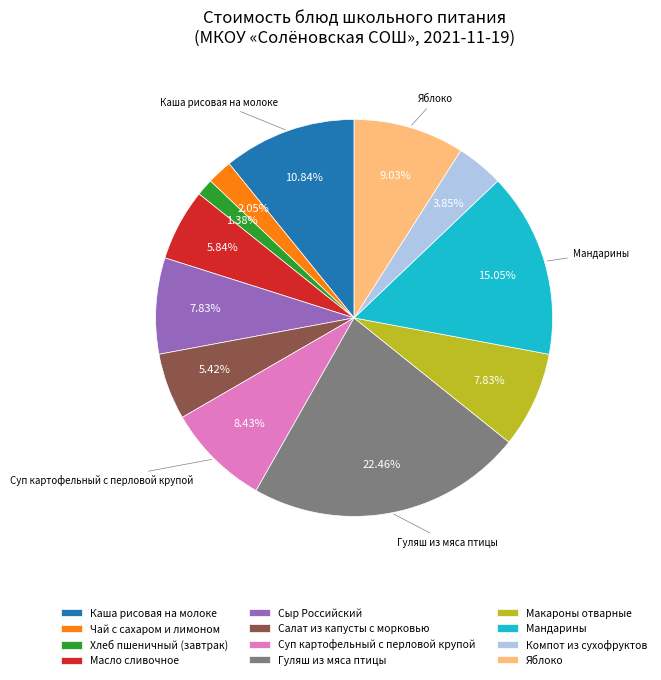

What percentage is the Компот из сухофруктов slice, to the nearest percent?

4%